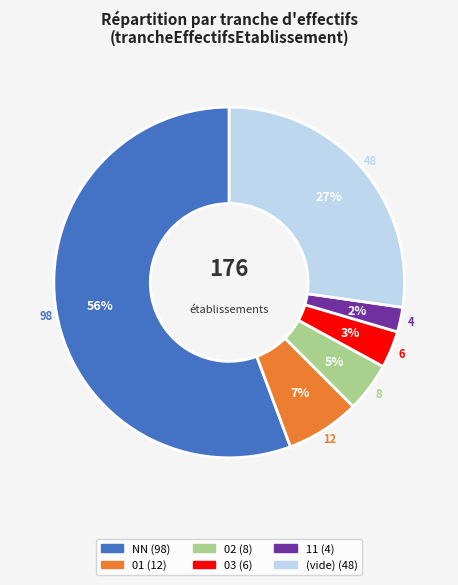

How many slices are in this pie chart?

6